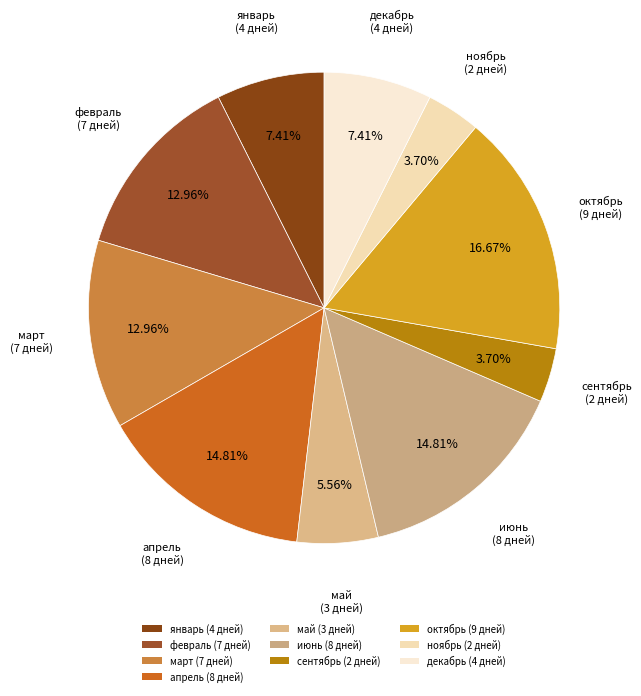

Is it true that январь is 7% of the pie?

True